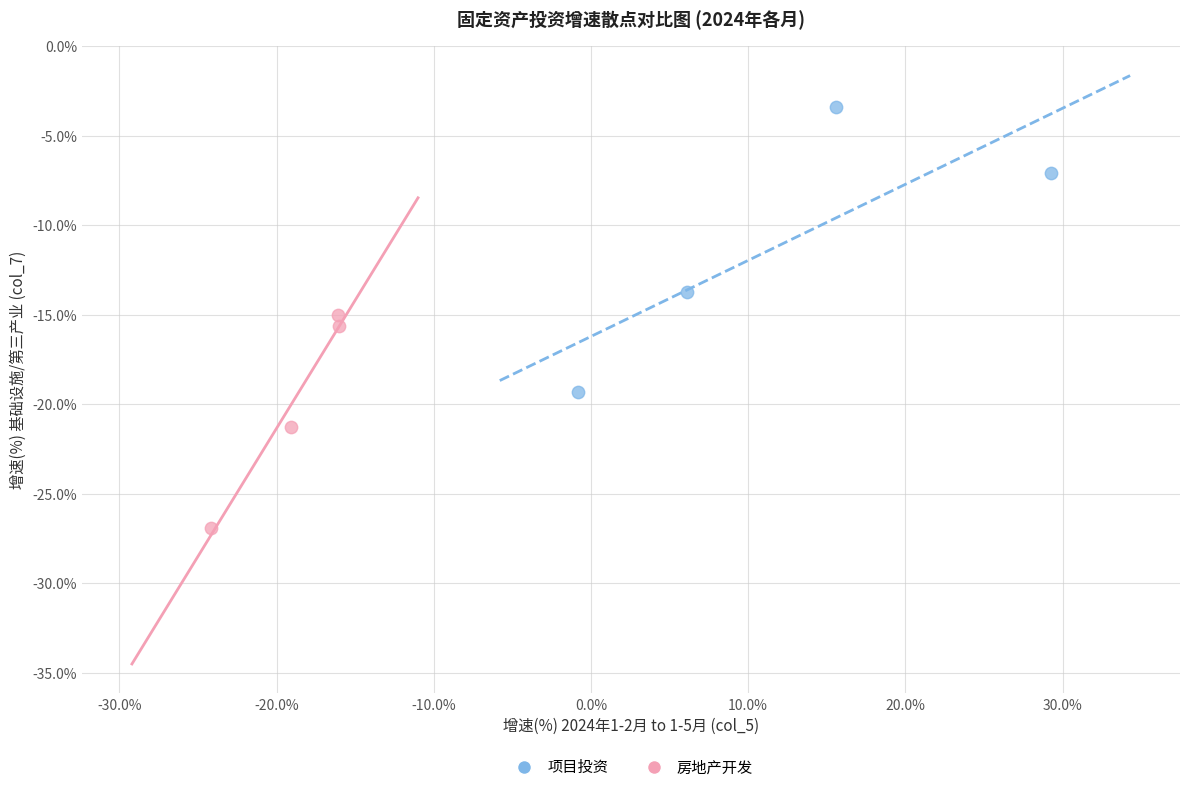

Which series reaches the maximum Y coordinate?

项目投资